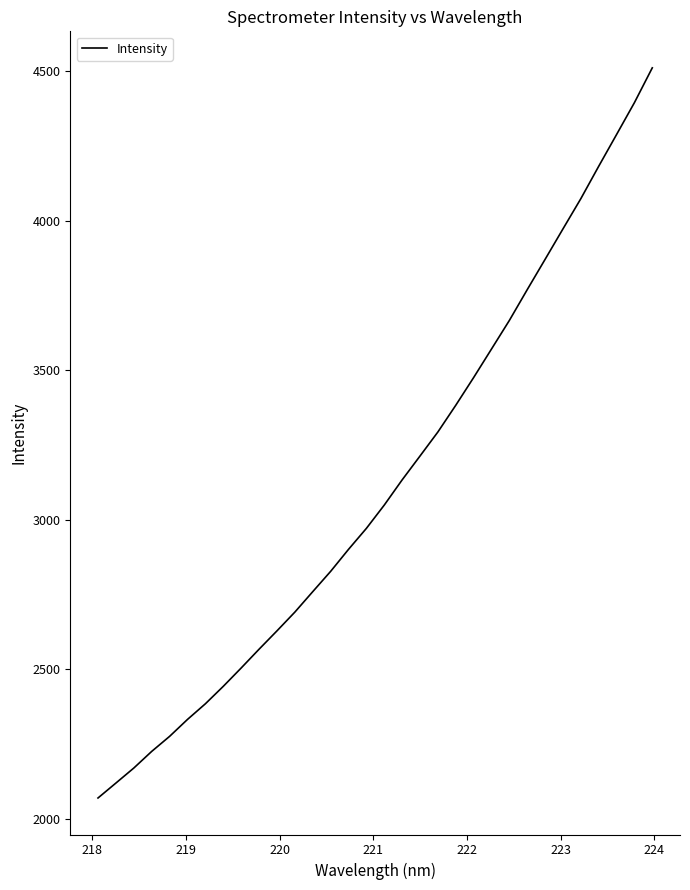

What is the maximum value shown in the chart?

4511.3